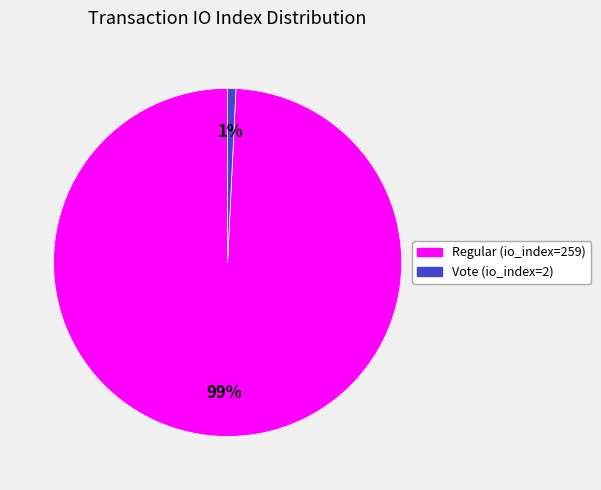

To the nearest percent, what is the average slice percentage?

50%